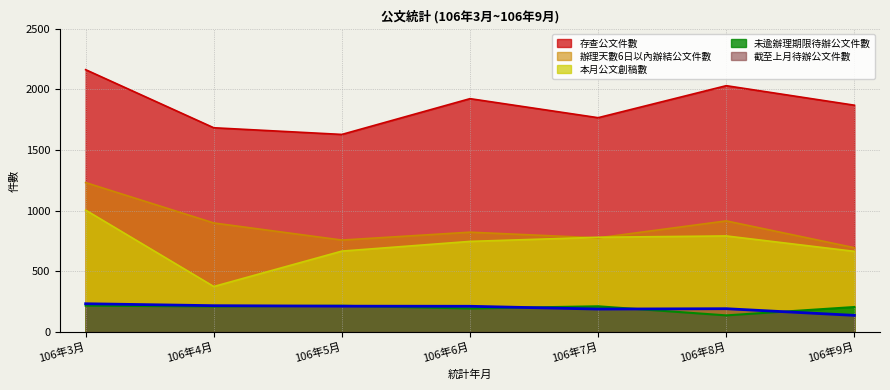

Is it true that 未逾辦理期限待辦公文件數 equals 354 at 106年4月?

False